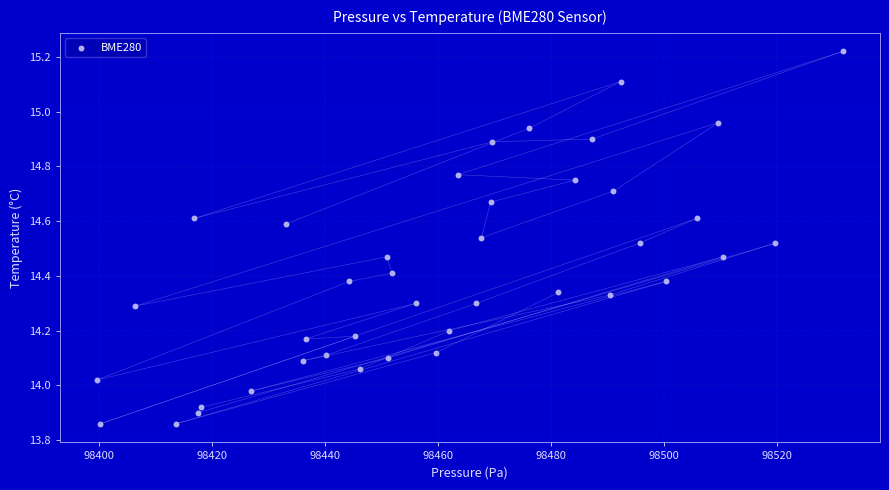

What is the range of X values (max minus min)?

132.0